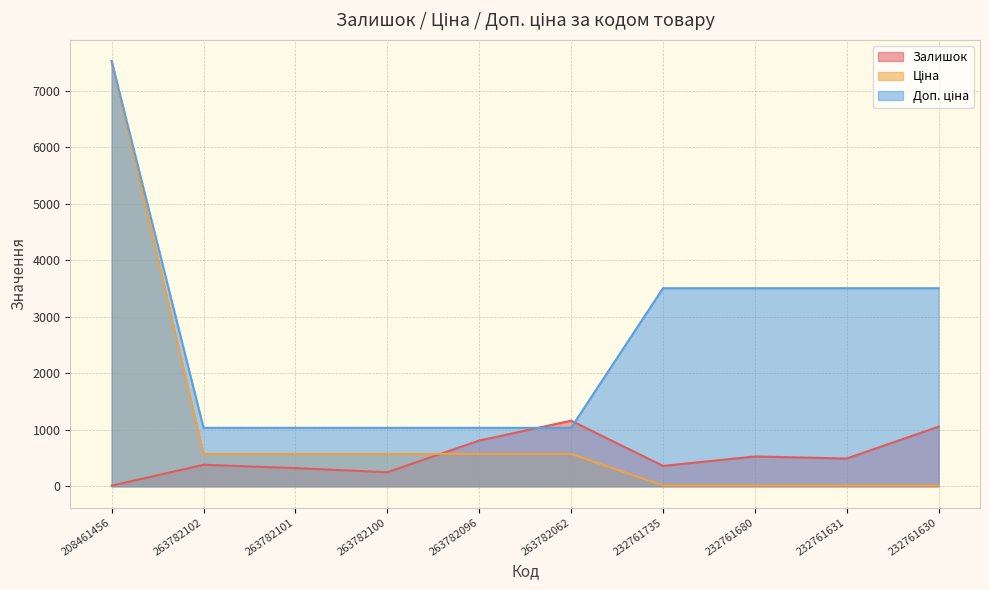

Rank the series at 263782062 from lowest to highest value.

Ціна, Доп. ціна, Залишок